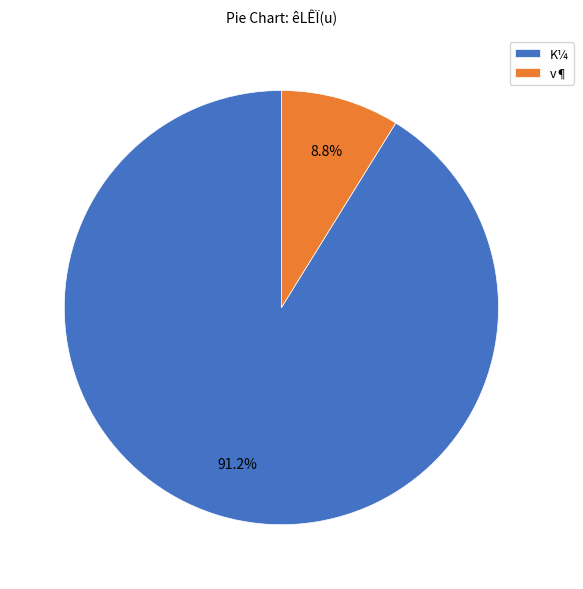

Which has a higher value, K¼ or v¶?

K¼